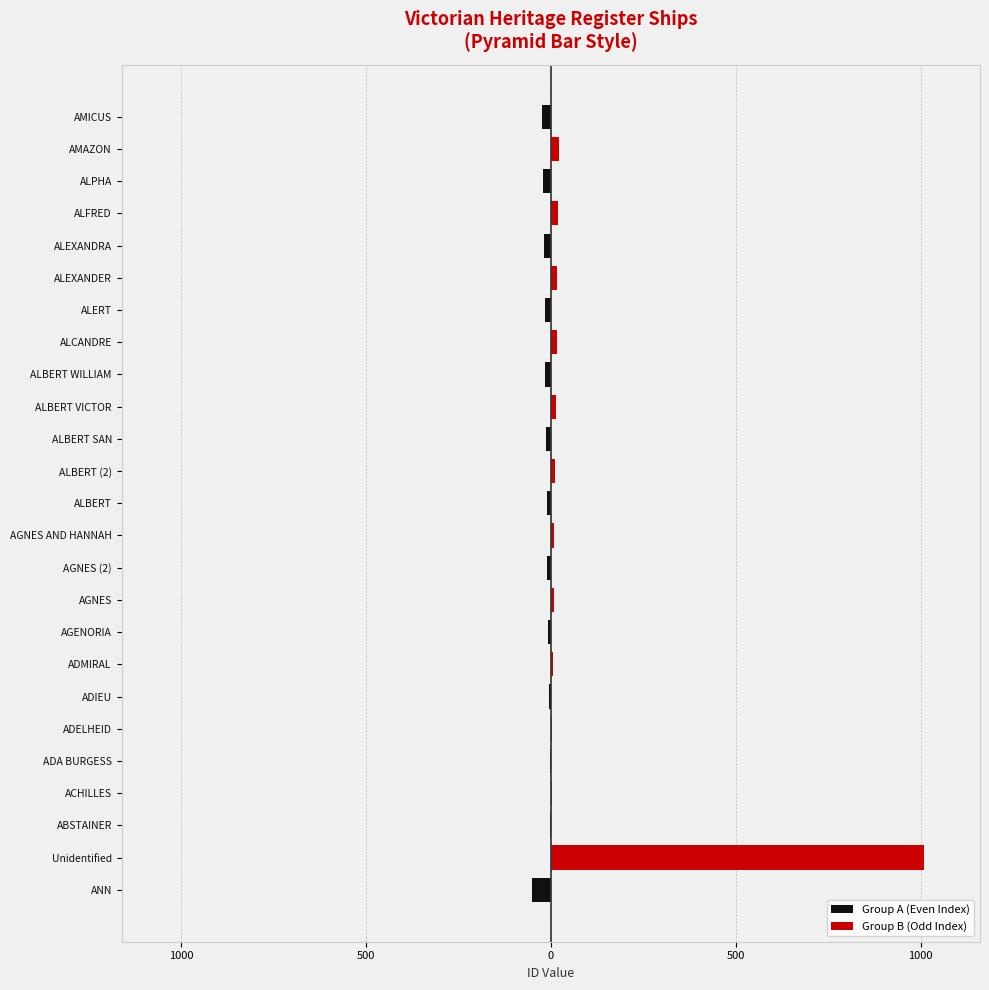

What is the sum of all Group B (Odd Index) values?

1142